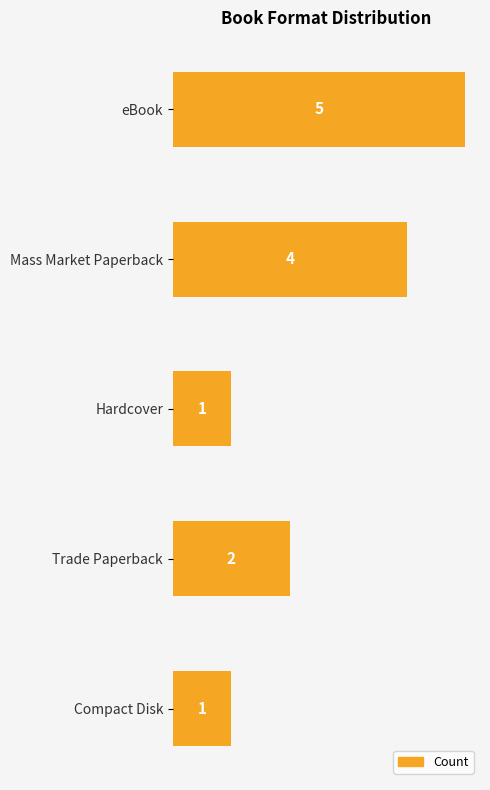

Reading bottom to top, transcribe all the data shown in this chart.

Compact Disk=1	Trade Paperback=2	Hardcover=1	Mass Market Paperback=4	eBook=5